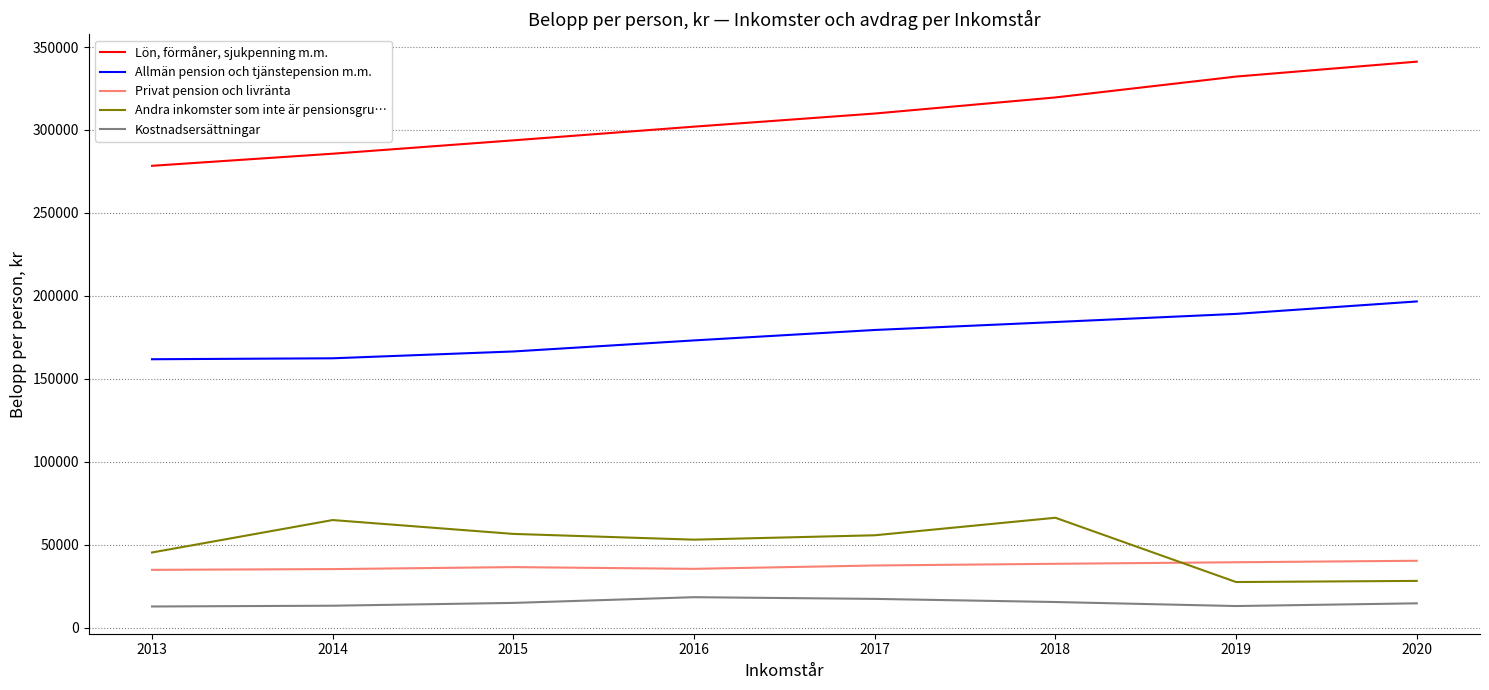

True or false: Lön, förmåner, sjukpenning m.m. and Allmän pension och tjänstepension m.m. cross at least once.

False